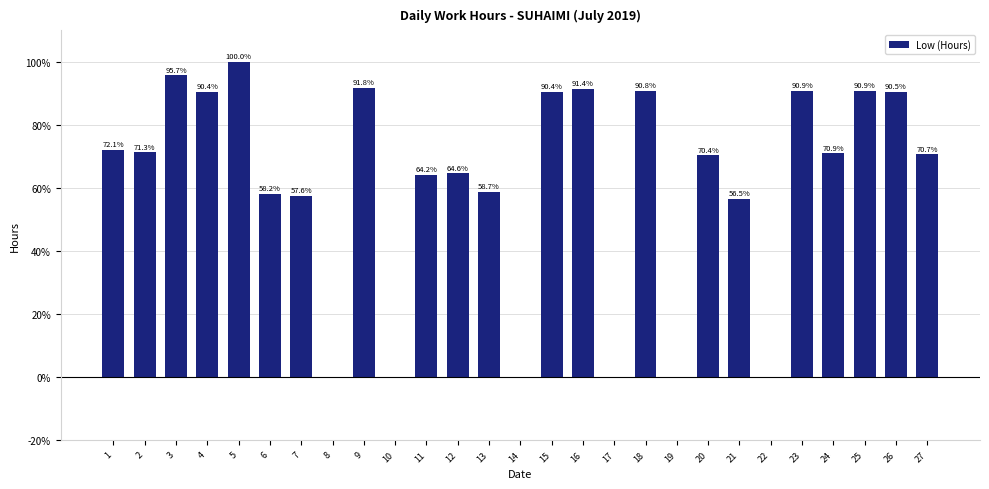

Between 8 and 13, which is larger?

13